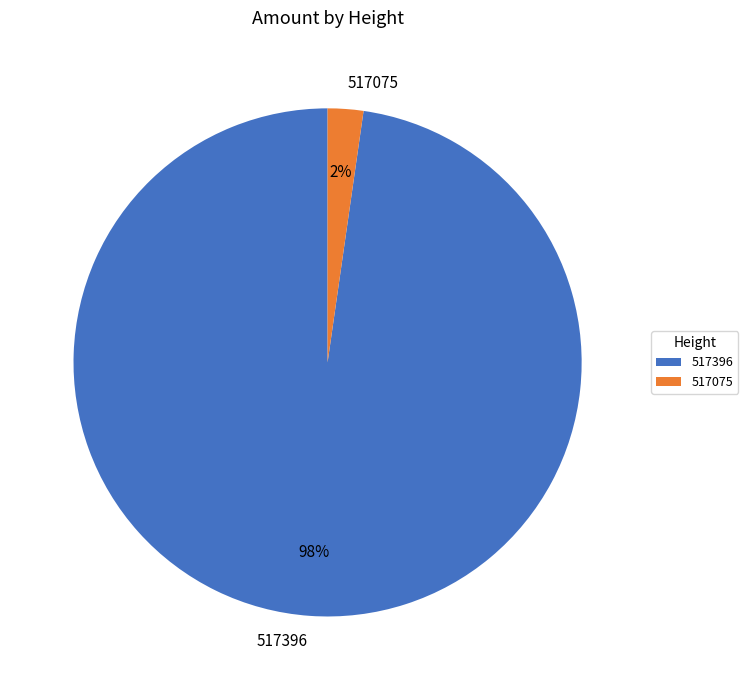

Which has a higher value, 517396 or 517075?

517396